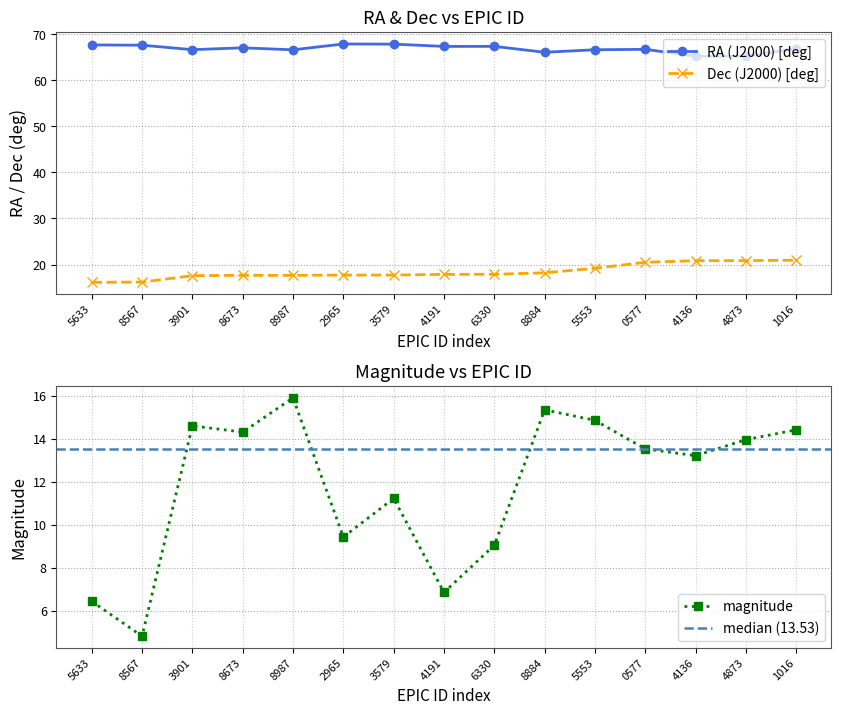

Reading left to right, list all the values displayed in this chart.

RA (J2000) [deg]: 67.7	67.6	66.7	67.1	66.6	67.9	67.9	67.4	67.4	66.1	66.6	66.7	65.2	65.2	66.9
Dec (J2000) [deg]: 16.1	16.2	17.6	17.7	17.7	17.7	17.7	17.9	17.9	18.2	19.2	20.5	20.8	20.9	20.9
magnitude: 6.4	4.8	14.6	14.3	15.9	9.4	11.2	6.8	9.0	15.3	14.9	13.5	13.2	14.0	14.4